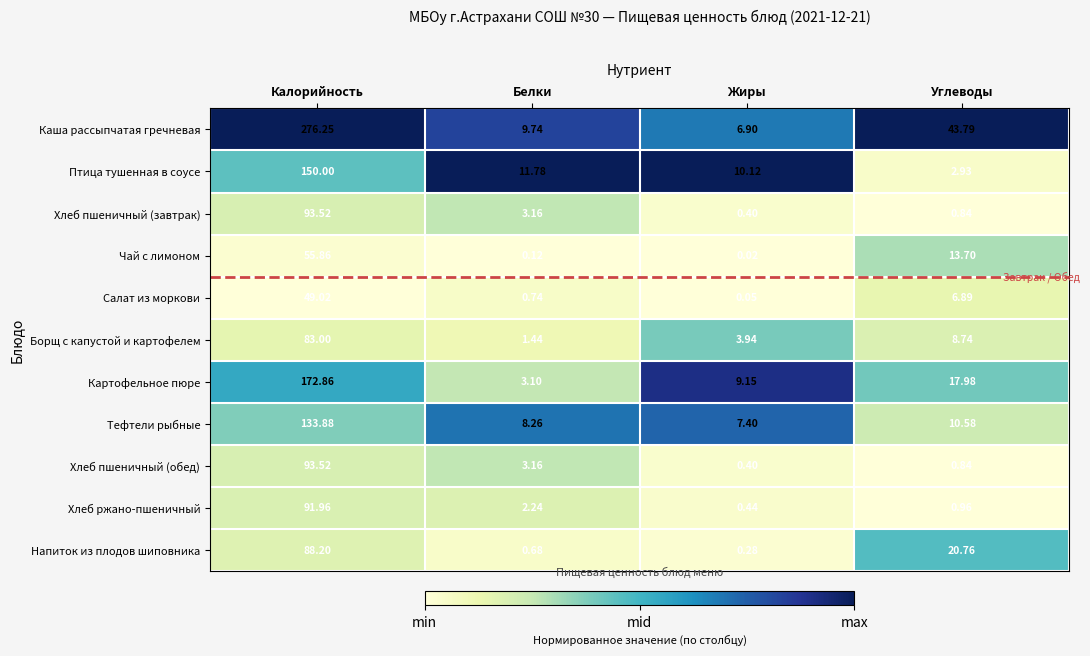

At which label is Чай с лимоном closest to 27?

Углеводы